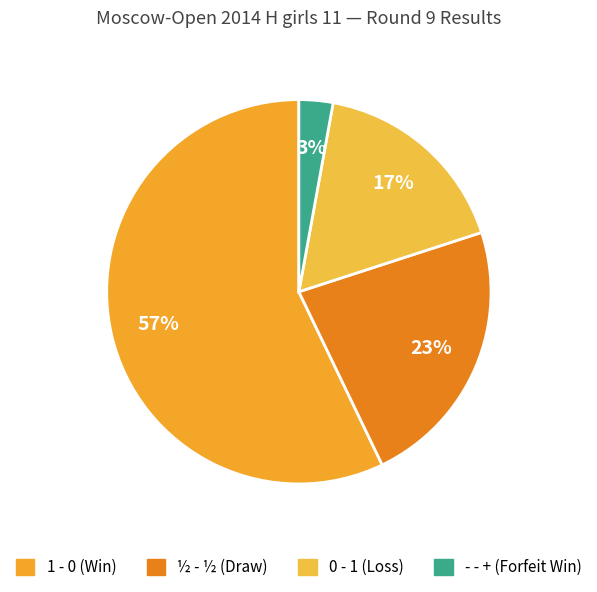

To the nearest percent, what percentage of the pie is ½ - ½?

23%